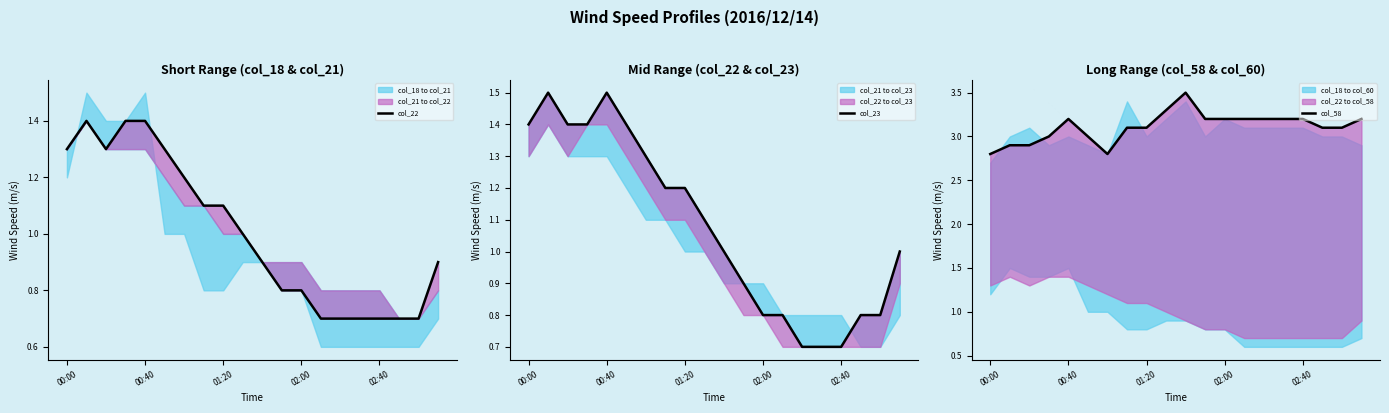

What is the value of the col_58 point at the 6th from the left?

3.0